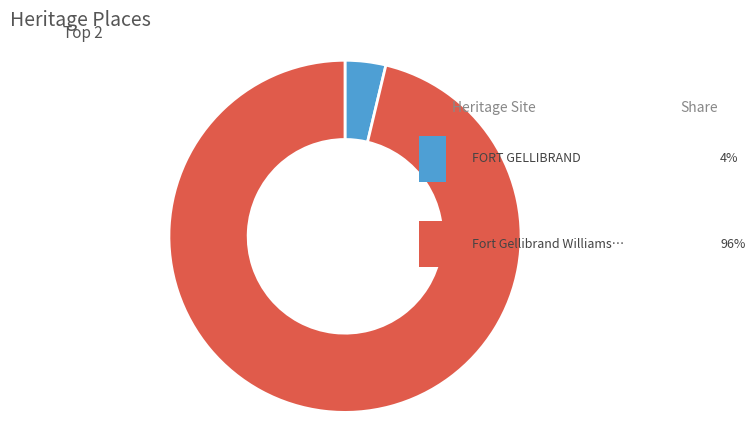

Rank the categories by value from lowest to highest.

FORT GELLIBRAND, Fort Gellibrand Williamstown